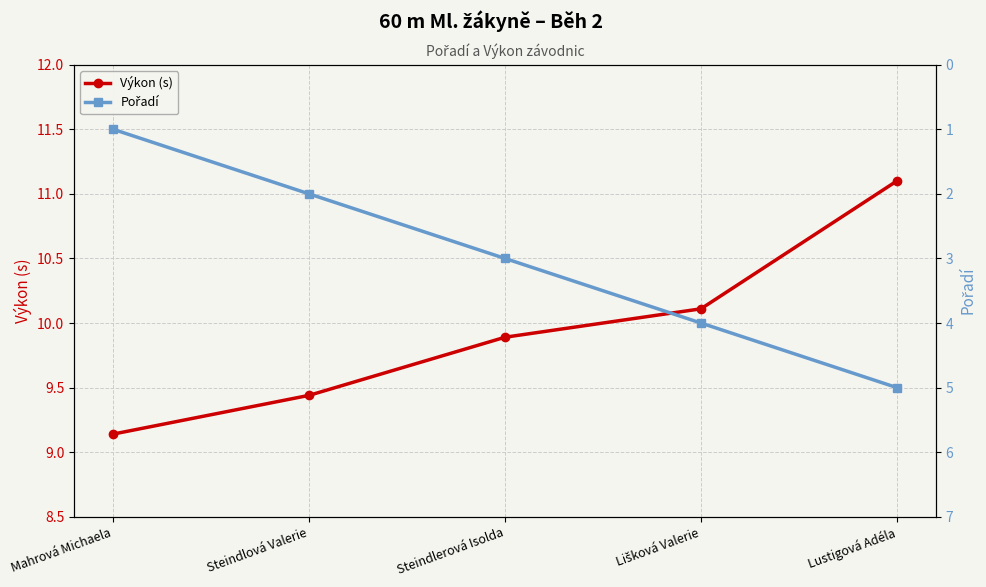

Does the chart display data point markers on the line(s)?

Yes